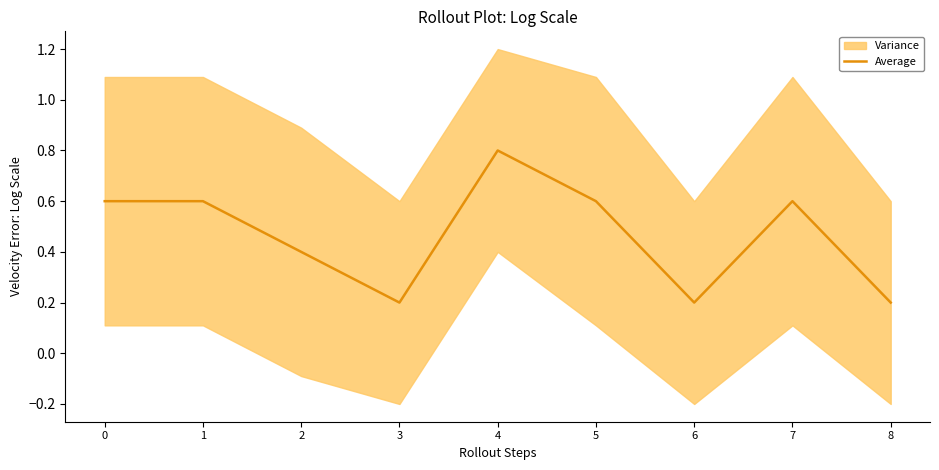

What is the sum of all values?

4.2